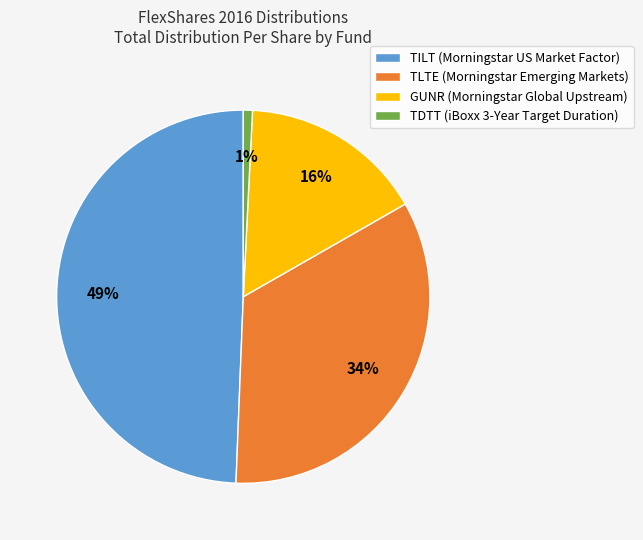

Rank the categories by value from lowest to highest.

TDTT, GUNR, TLTE, TILT